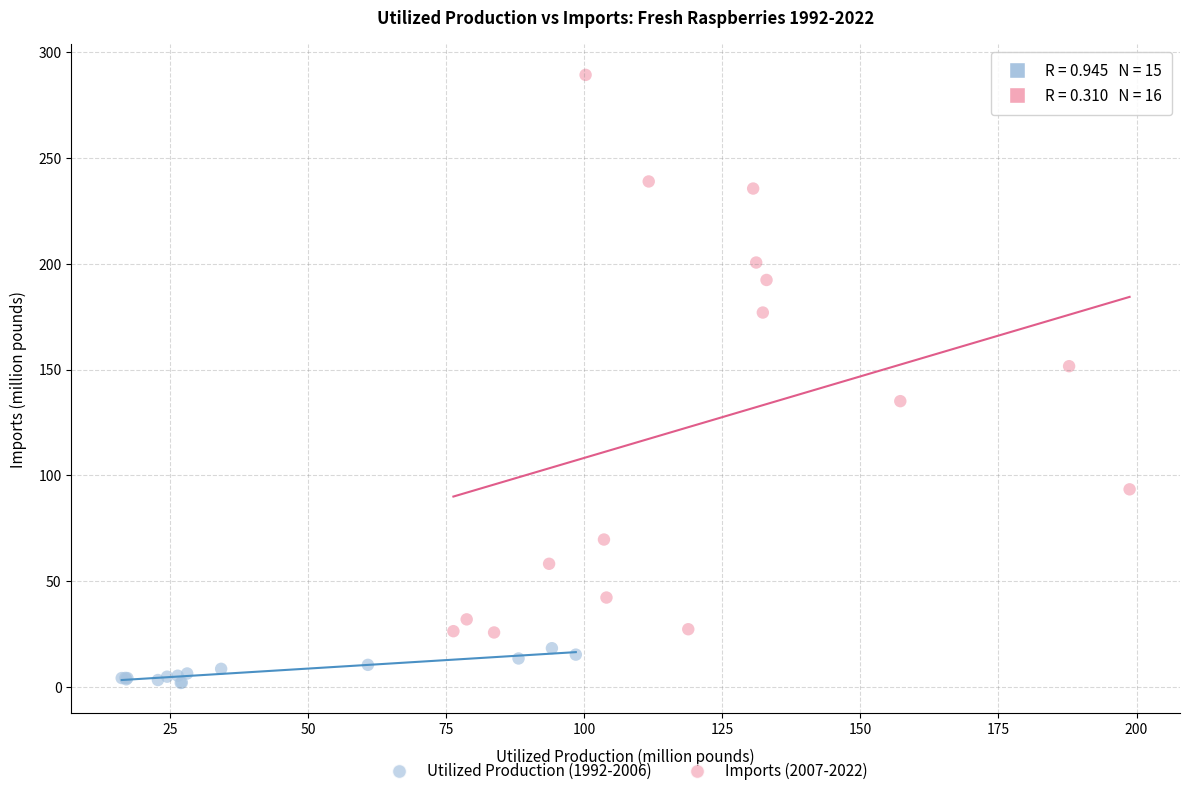

Which series has the largest Y range (max minus min)?

Imports (2007-2022)